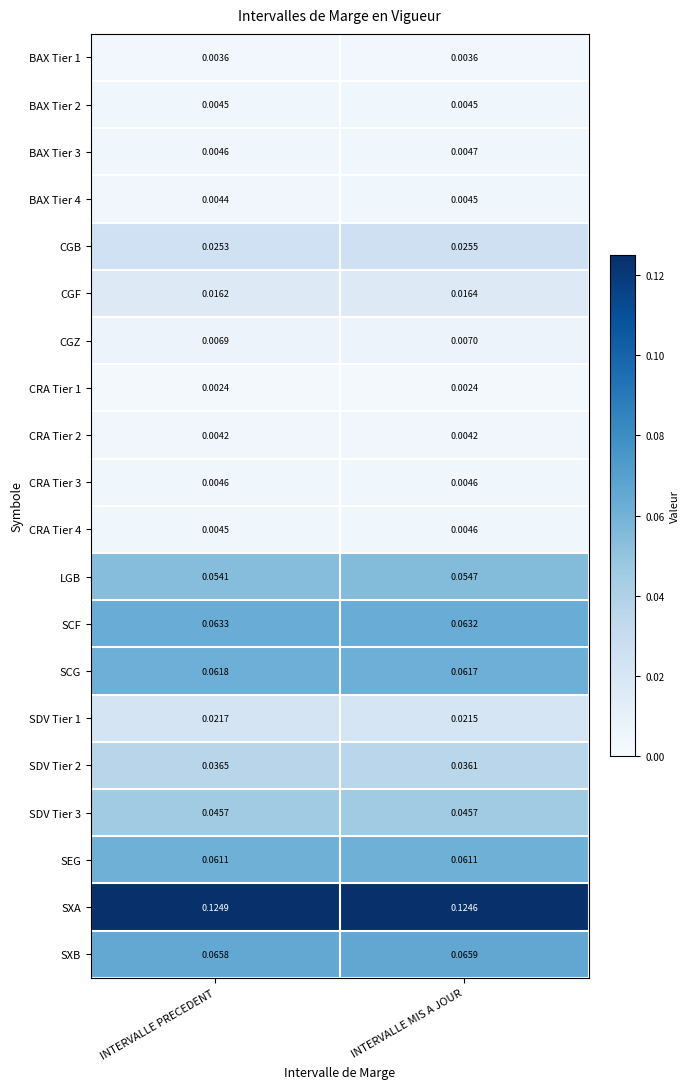

Between INTERVALLE PRECEDENT and INTERVALLE MIS A JOUR, which series saw the biggest shift?

LGB